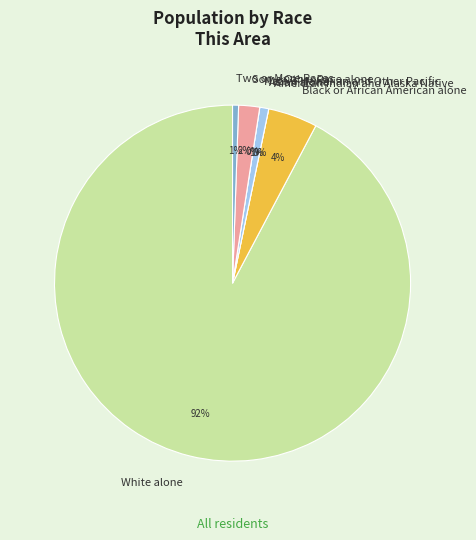

To the nearest percent, what is the average slice percentage?

14%